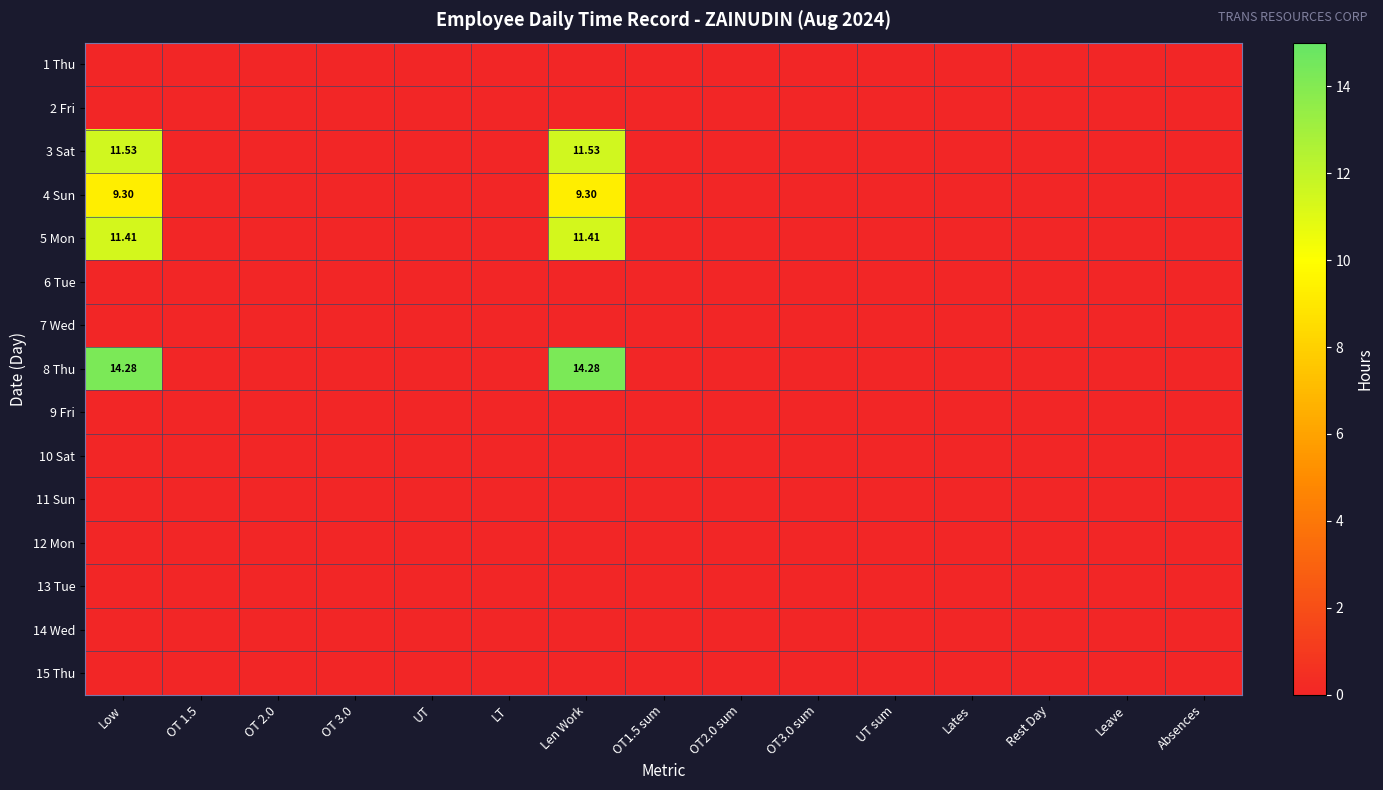

What is the total value across all series at Len Work?

46.5